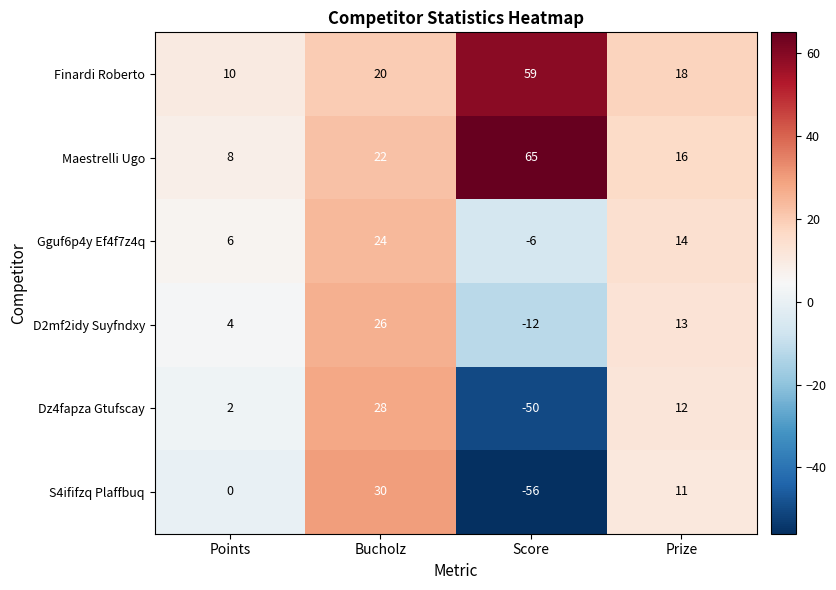

What is the minimum value shown in the chart?

-56